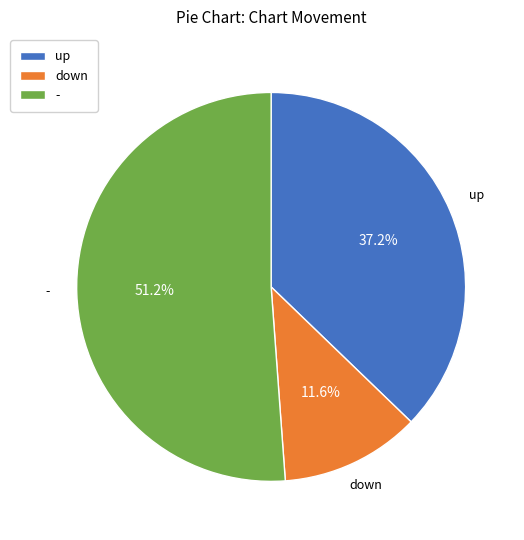

To the nearest percent, what portion does - represent?

51%